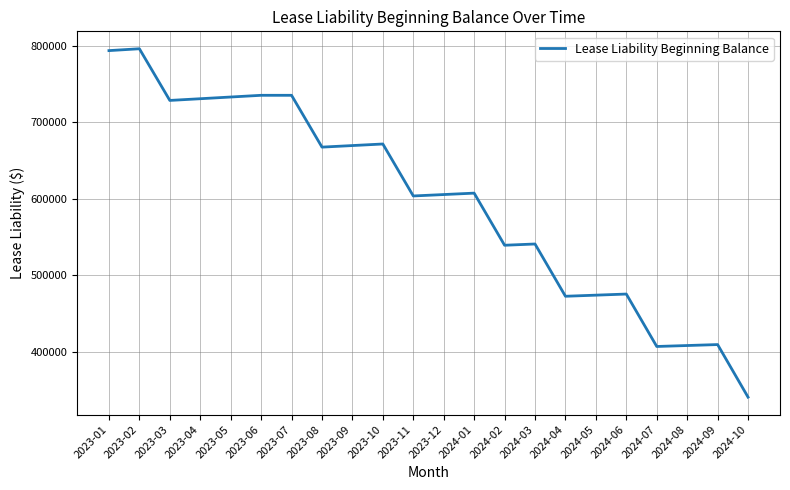

What is the difference between the values at 2023-03 and 2024-04?

255957.4